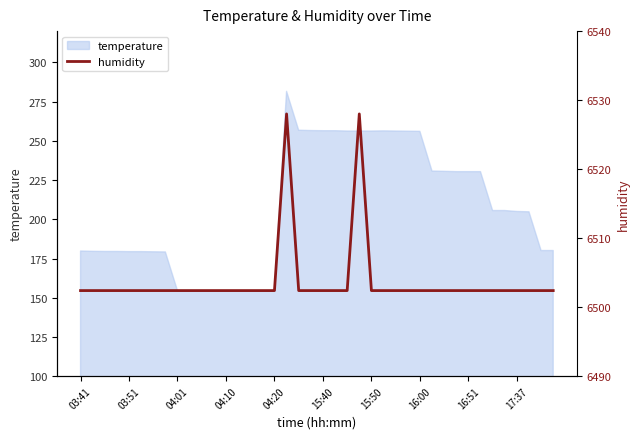

What is the minimum value for temperature?

154.2